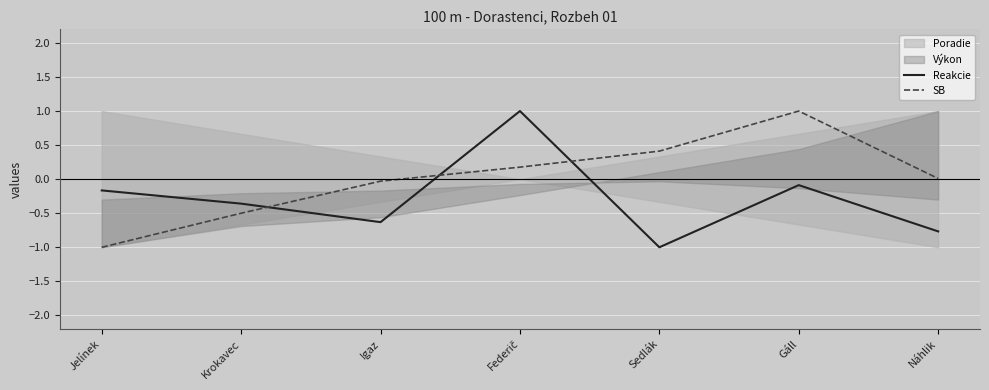

What is the spread (max minus min) of values at Sedlák?

1.4